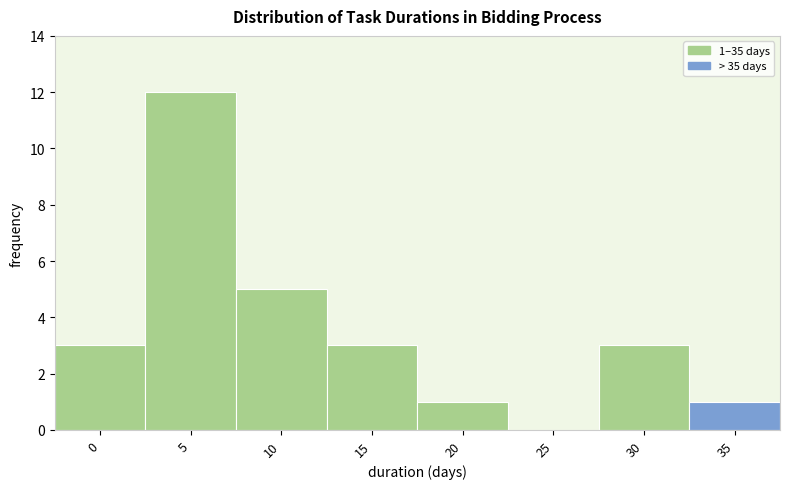

Reading right to left, what are all the values shown in this chart?

35=1	30=3	25=0	20=1	15=3	10=5	5=12	0=3